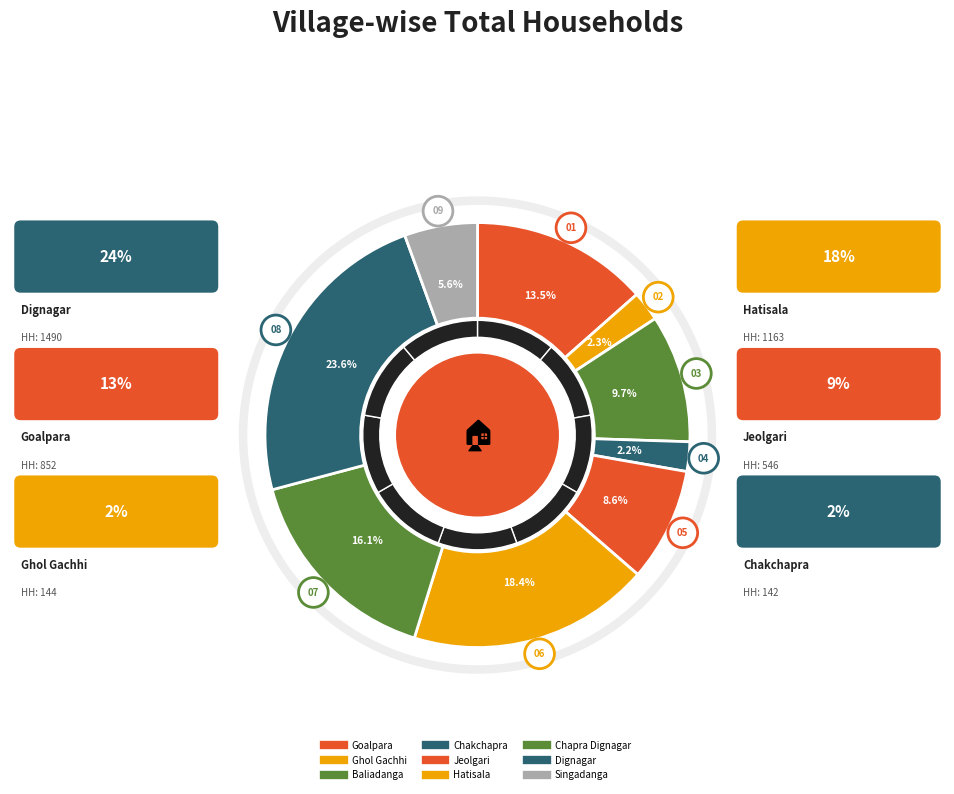

What is the change in value from Jeolgari to Hatisala?

+617